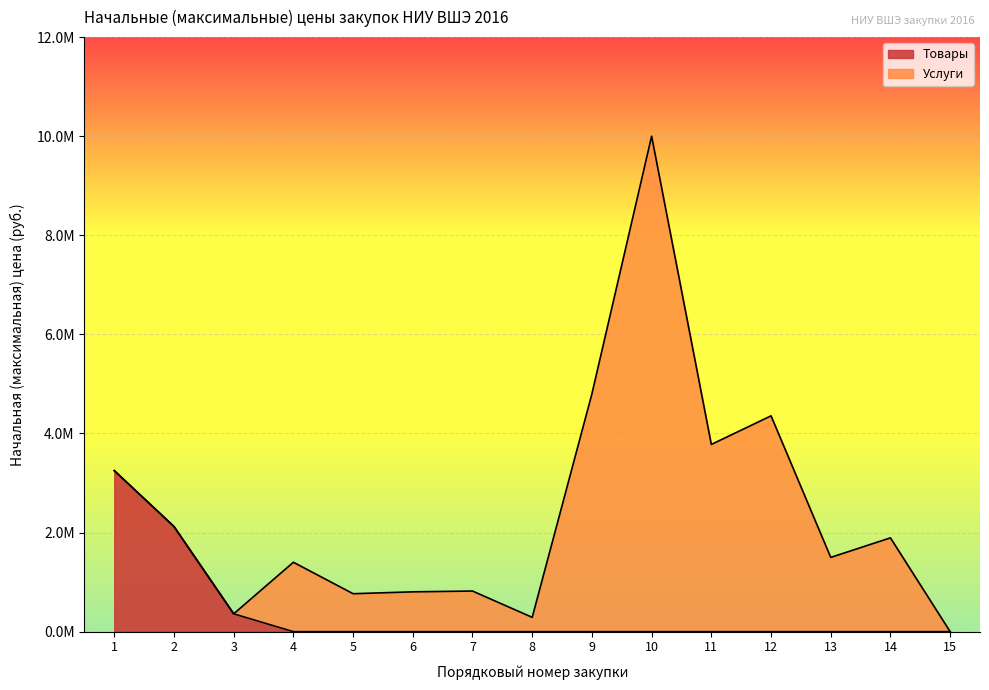

Reading left to right, what are all the values shown in this chart?

1=3250077.0	2=2121860.0	3=359942.2	4=0.0	5=0.0	6=0.0	7=0.0	8=0.0	9=0.0	10=0.0	11=0.0	12=0.0	13=0.0	14=0.0	15=0.0